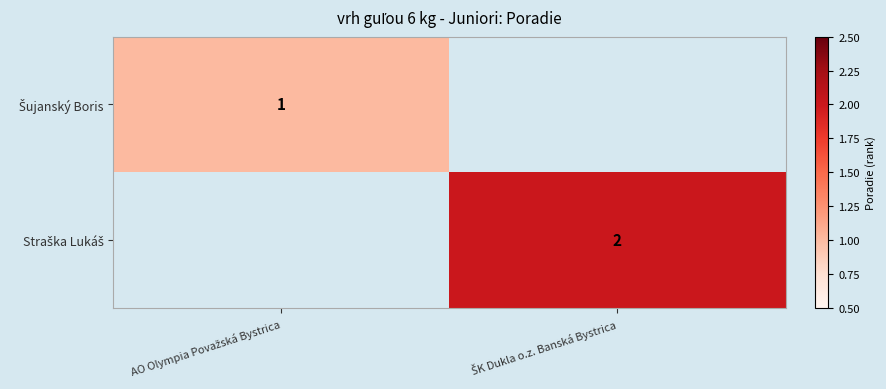

The Straška Lukáš series shows 0 at AO Olympia Považská Bystrica. True or false?

True